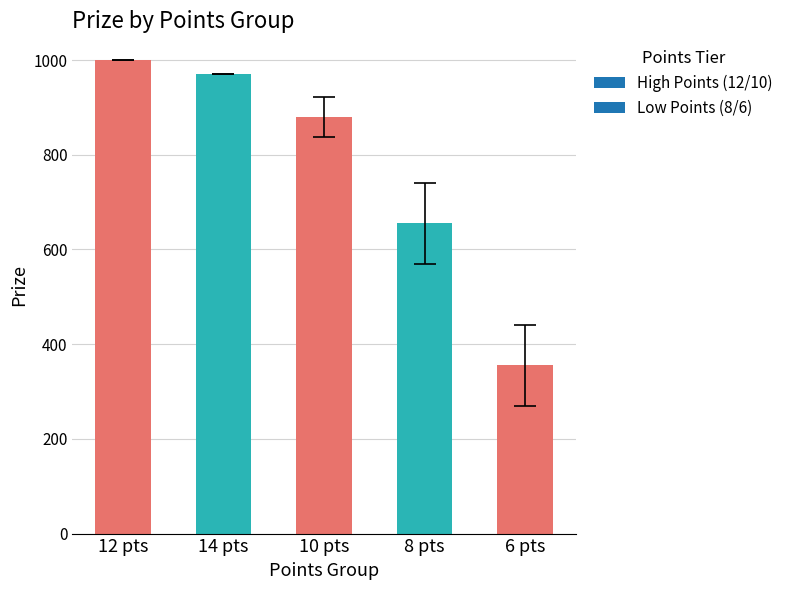

At which label is the value closest to 677?

8 pts